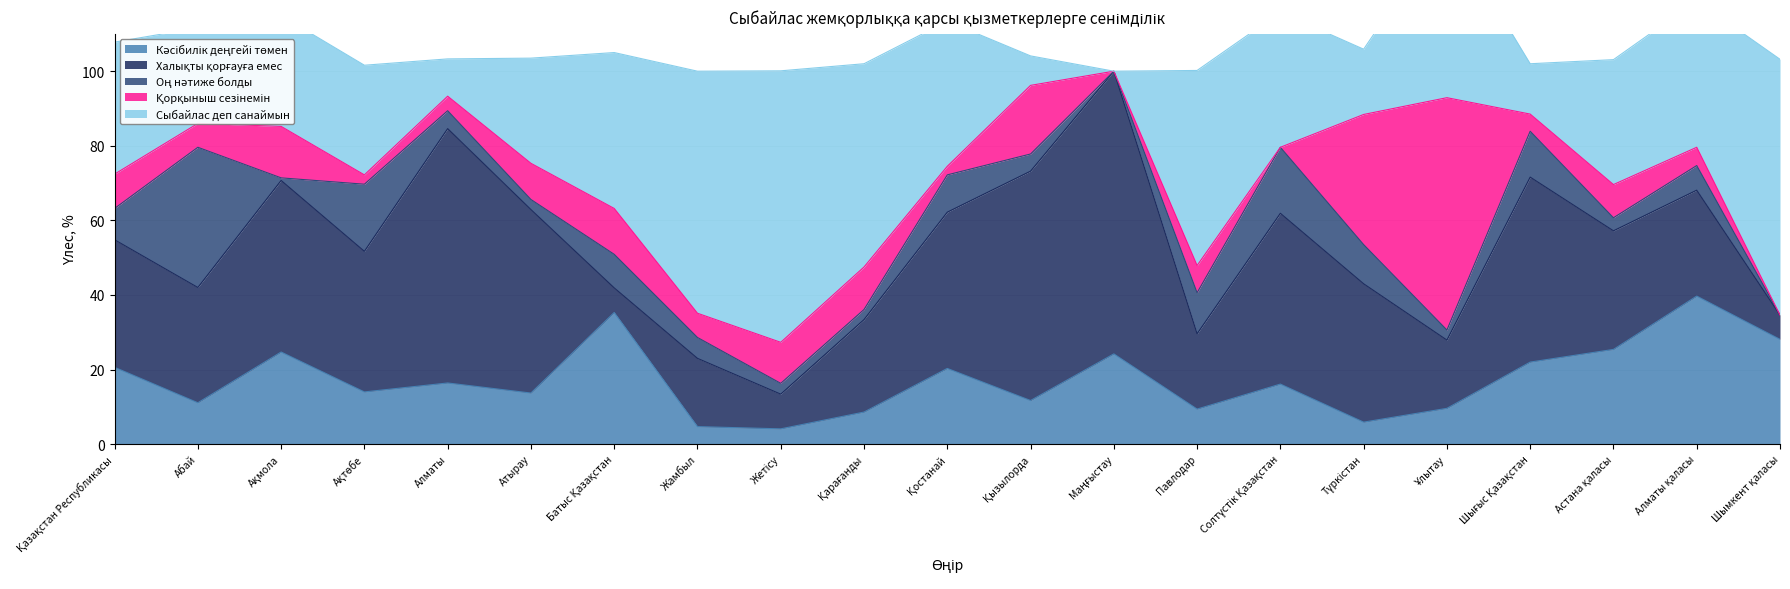

Between Алматы and Атырау, which series saw the biggest shift?

Халықты қорғауға емес